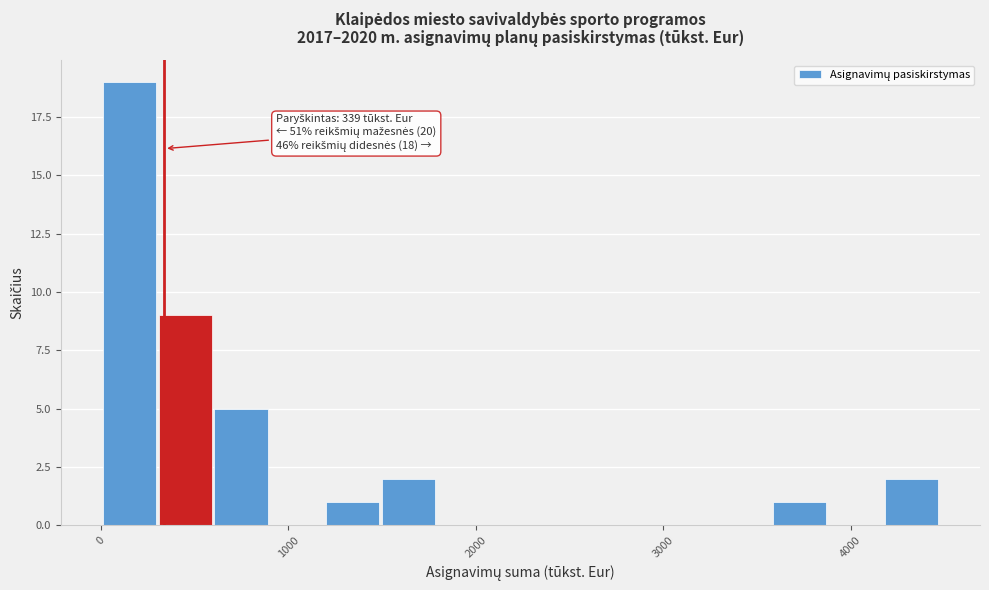

Around what value on the x-axis is the tallest bar? Give the approximate position of its centre, as read against the axis.

200